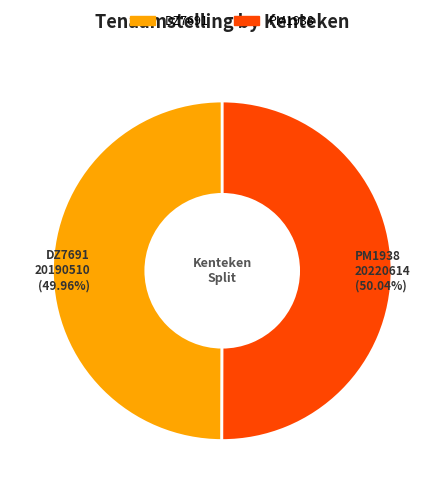

To the nearest percent, what percentage of the pie is DZ7691?

50%